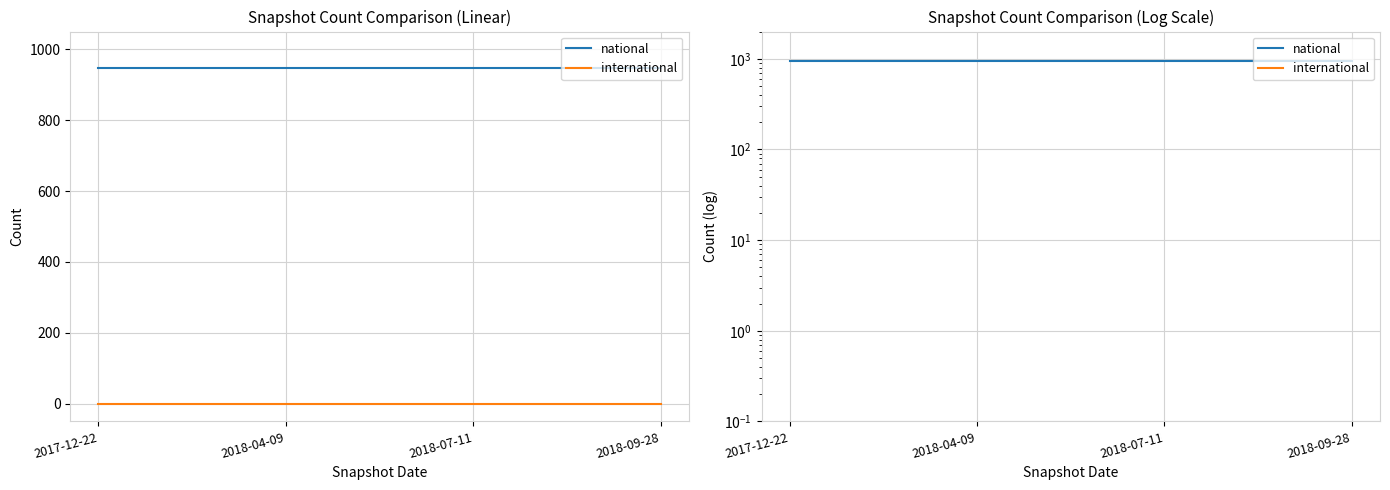

The national series shows 1578 at 2018-07-11. True or false?

False